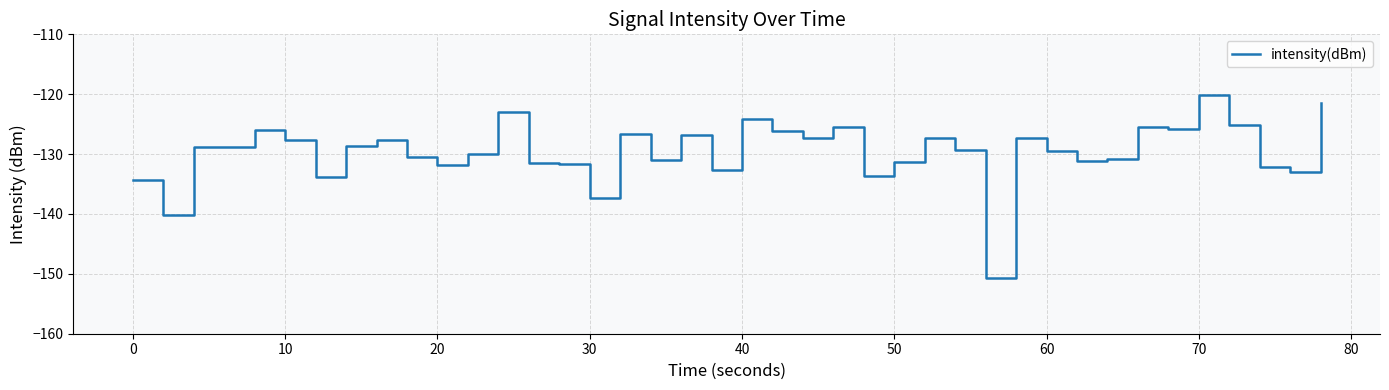

What is the greatest value displayed?

-120.1